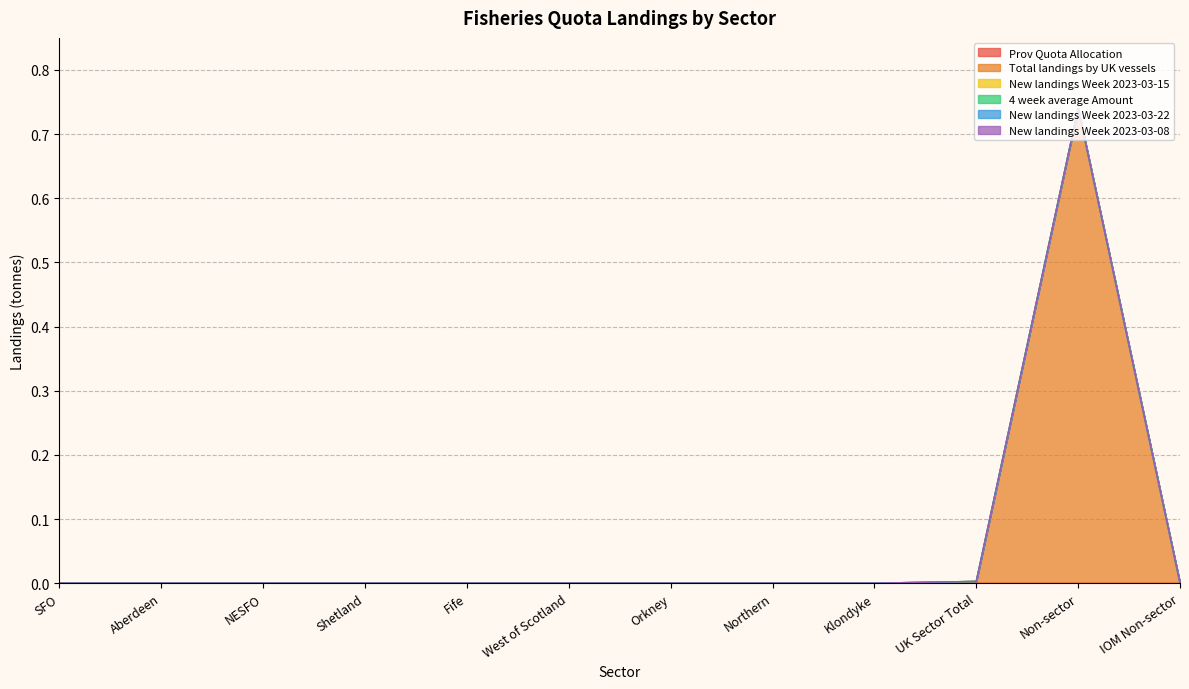

Which label corresponds to the largest value in the chart?

Non-sector